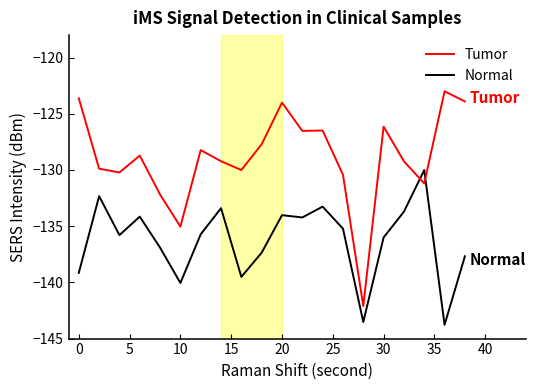

What are all the series names shown in the legend?

Tumor, Normal